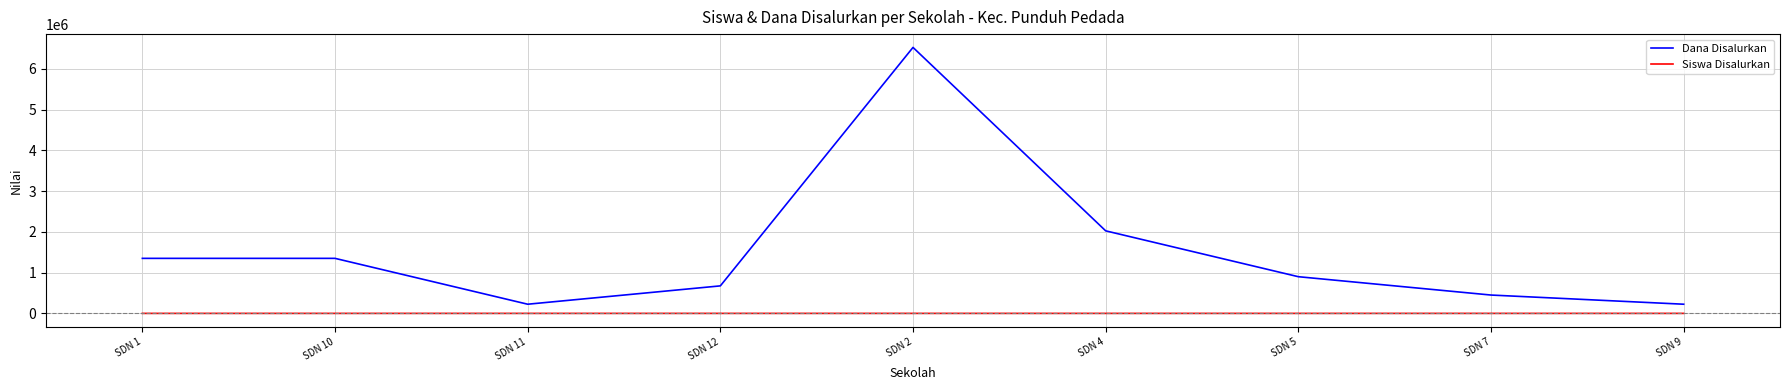

The value of Dana Disalurkan at SDN 4 is 2025000. True or false?

True